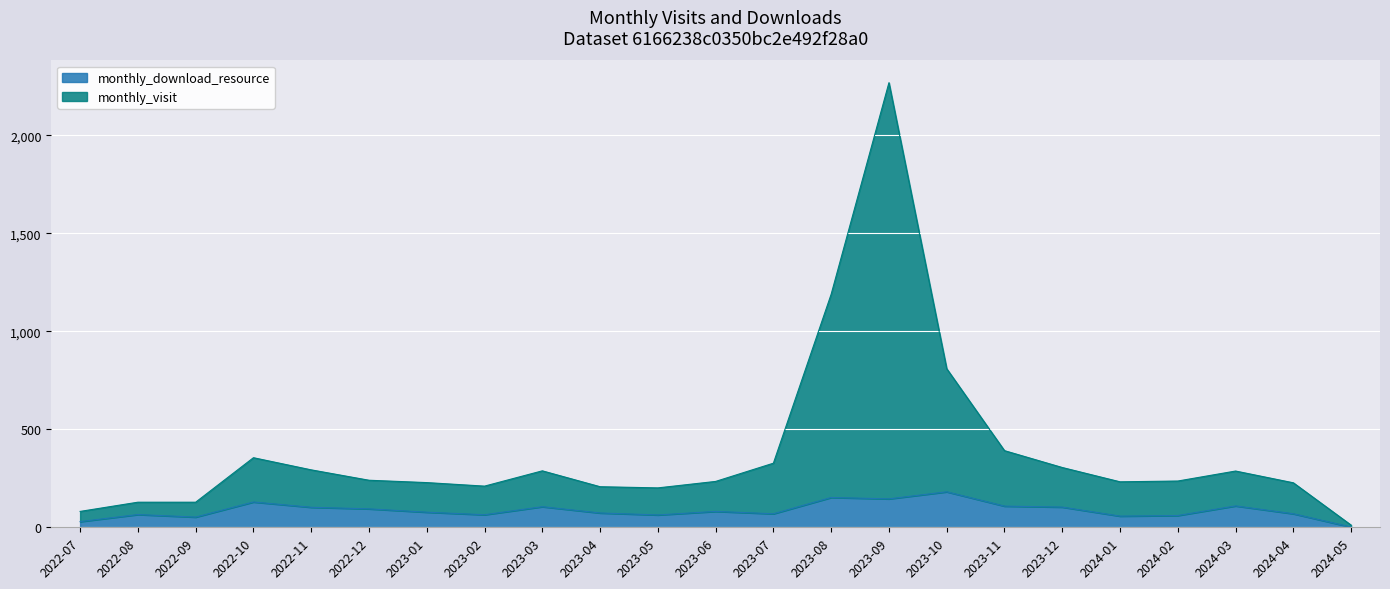

True or false: monthly_visit has a value of 98 at 2024-02.

False